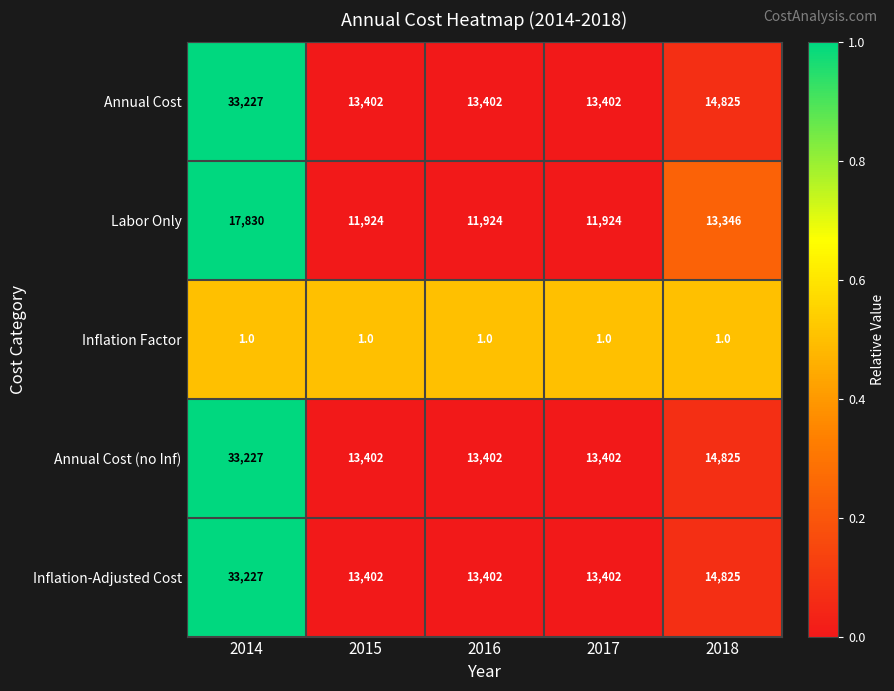

What is the highest value of the Inflation-Adjusted Cost series?

33227